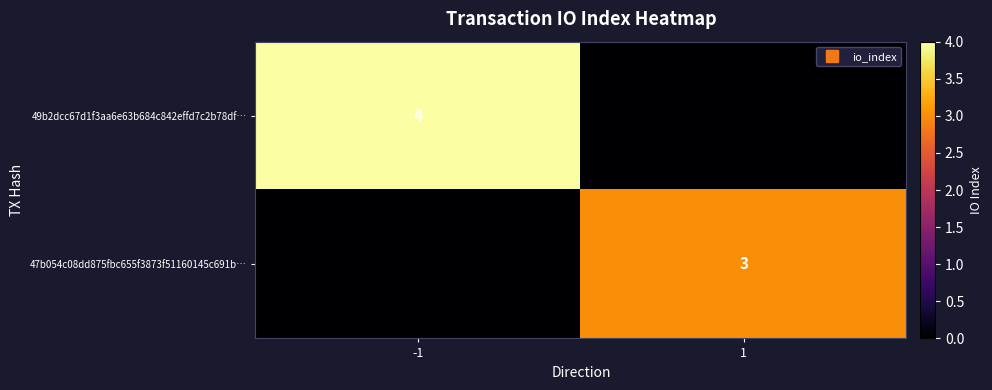

The value of 49b2dcc67d1f3aa6e63b684c842effd7c2b78df… at 1 is 0. True or false?

True